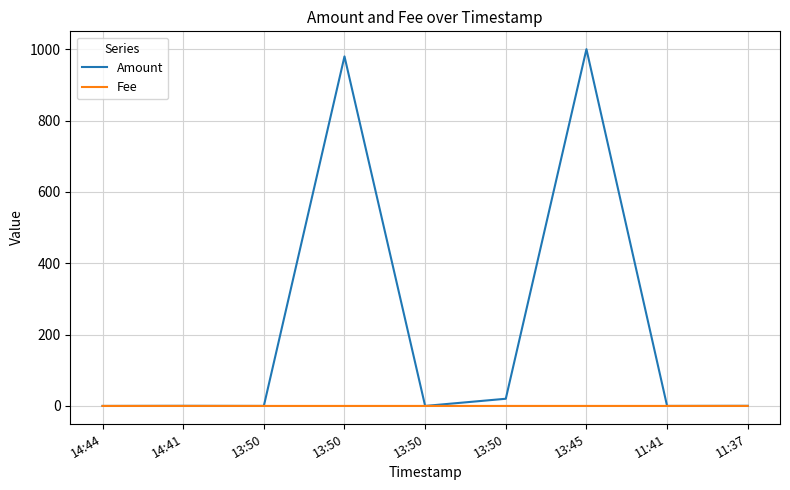

What value does the Amount series have at 13:45?

1000.3